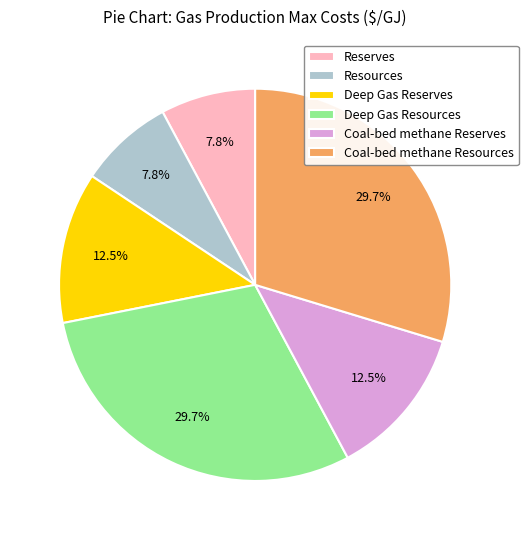

To the nearest percent, what is the difference between the Deep Gas Reserves and Reserves slice percentages?

5%